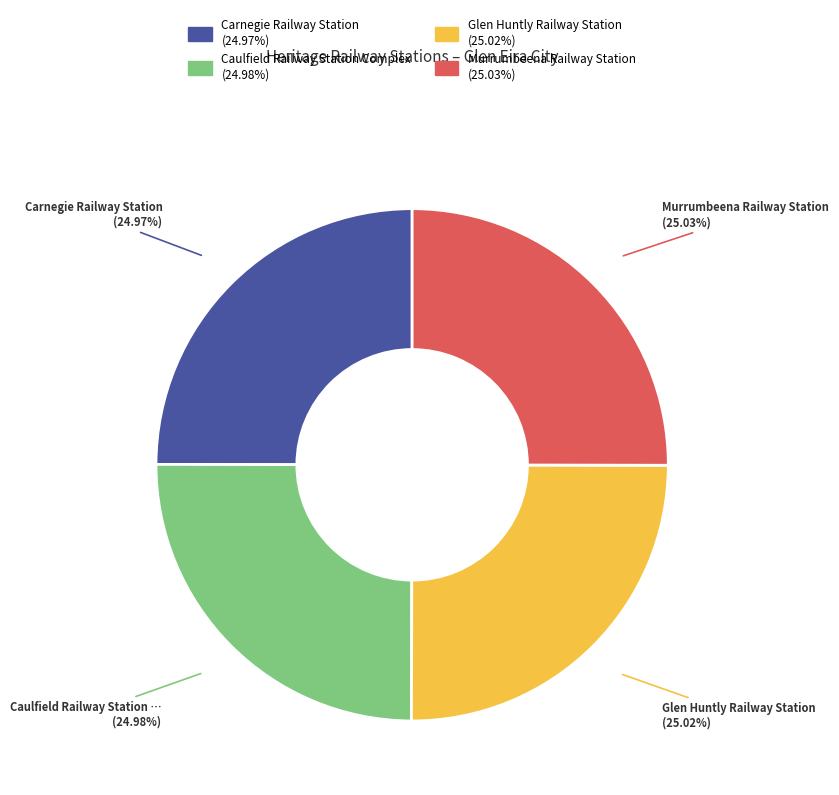

What is the ratio of the value at Murrumbeena Railway Station to the value at Glen Huntly Railway Station?

1.0